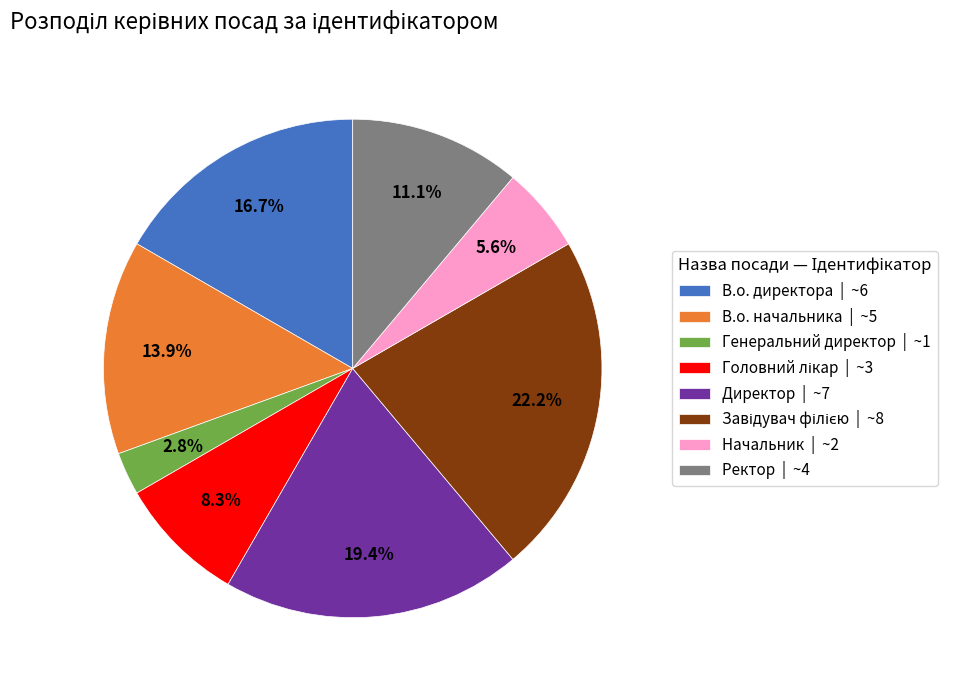

What portion of the pie excludes Генеральний директор?

97.2%